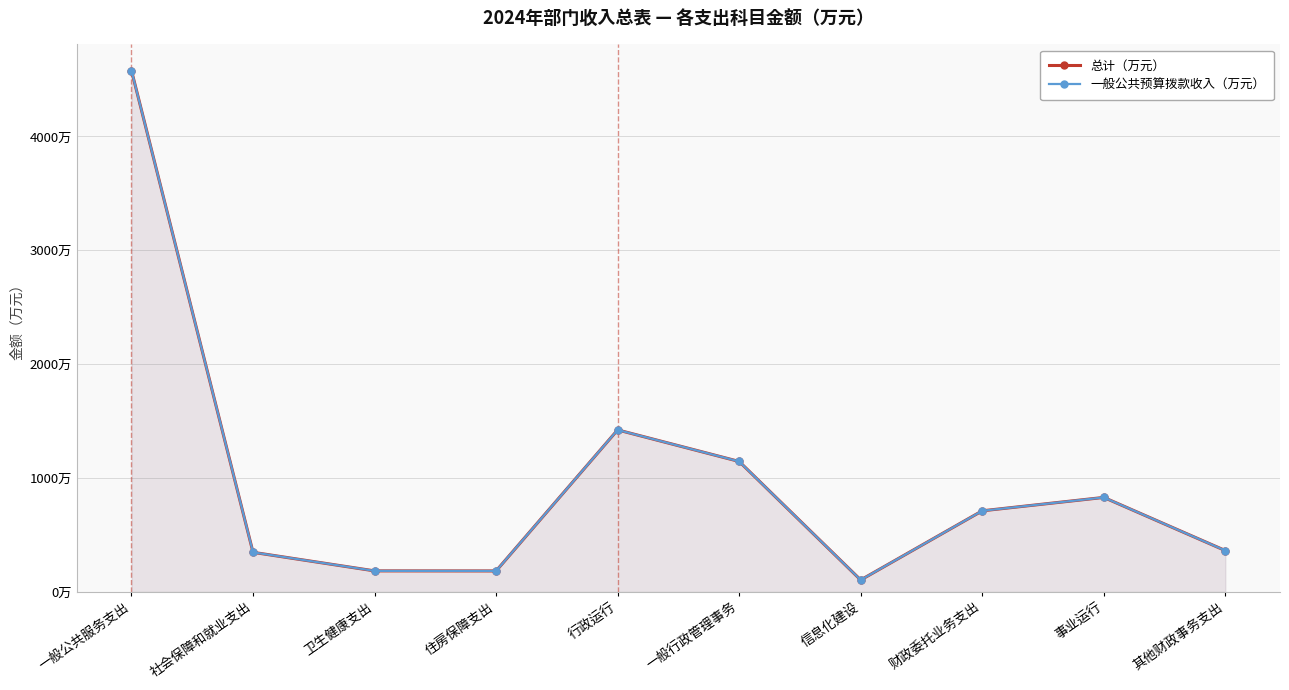

Which series has the largest range (max minus min)?

总计（万元）